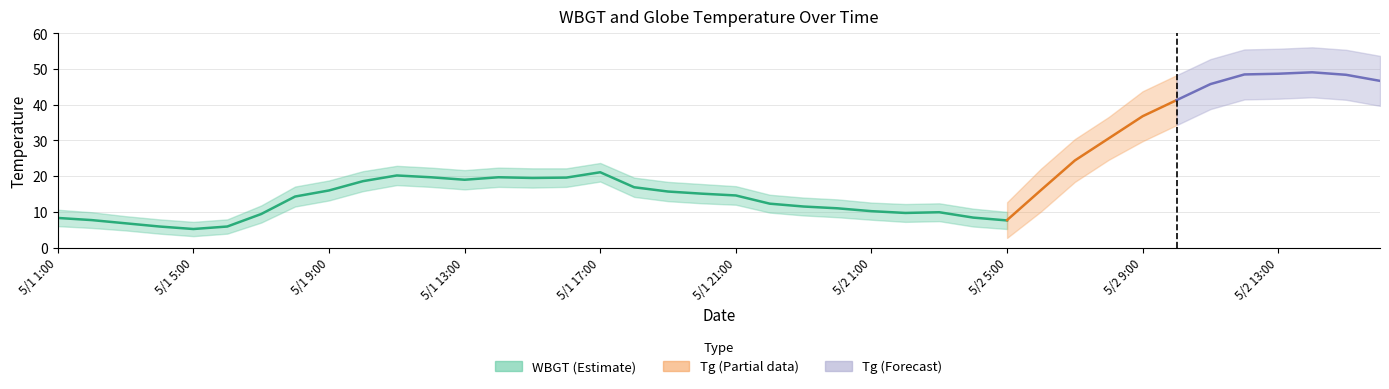

At which label does Tg_lower reach its minimum?

5/2 5:00